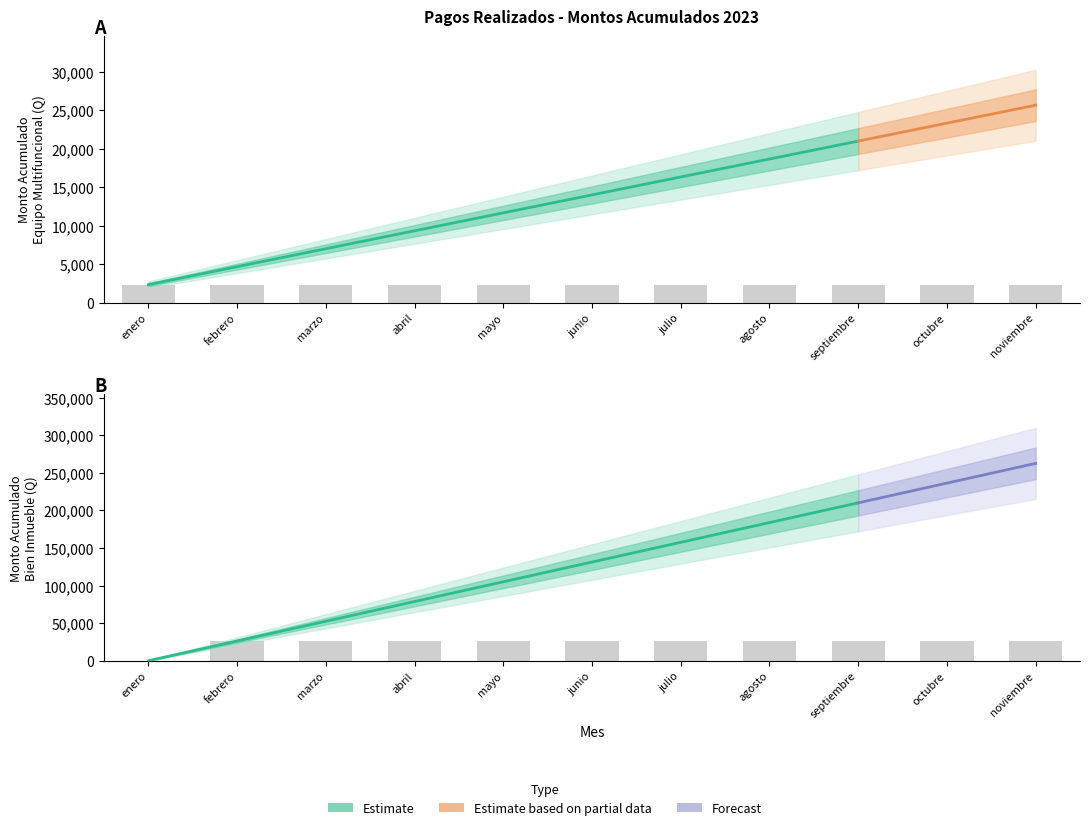

What position from the right is octubre?

2